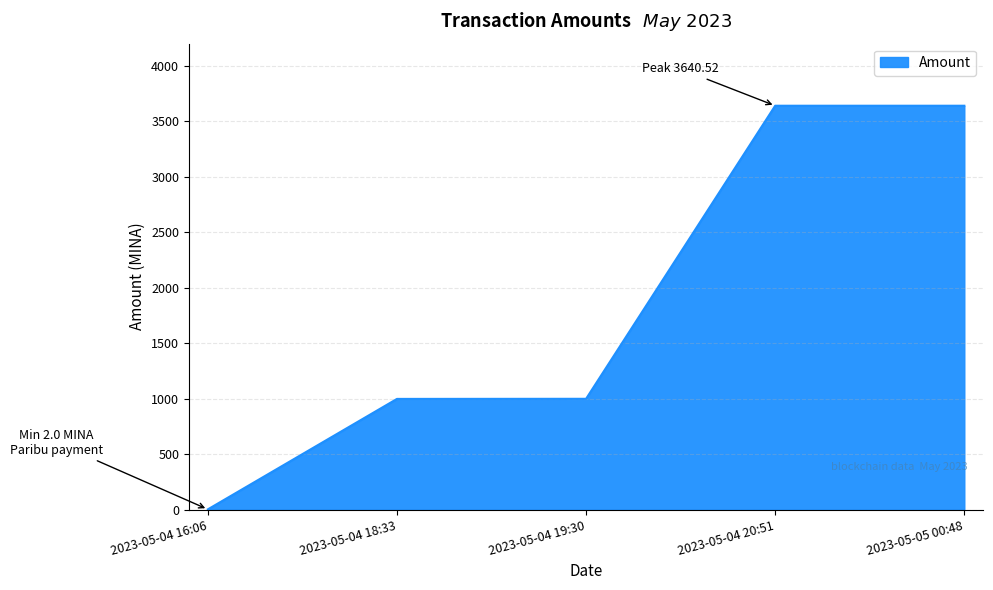

What is the maximum value shown in the chart?

3640.5